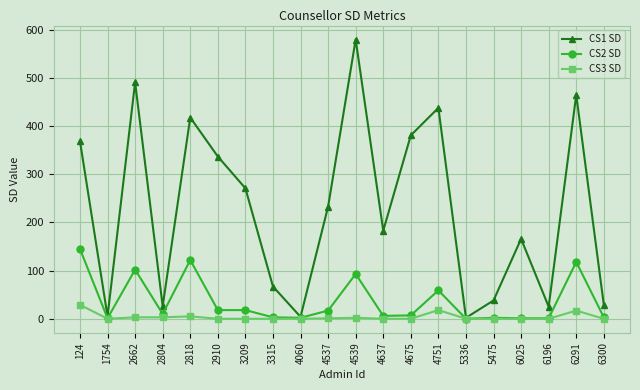

In CS1 SD, how many points are lower than both neighbors (excluding endpoints)?

6